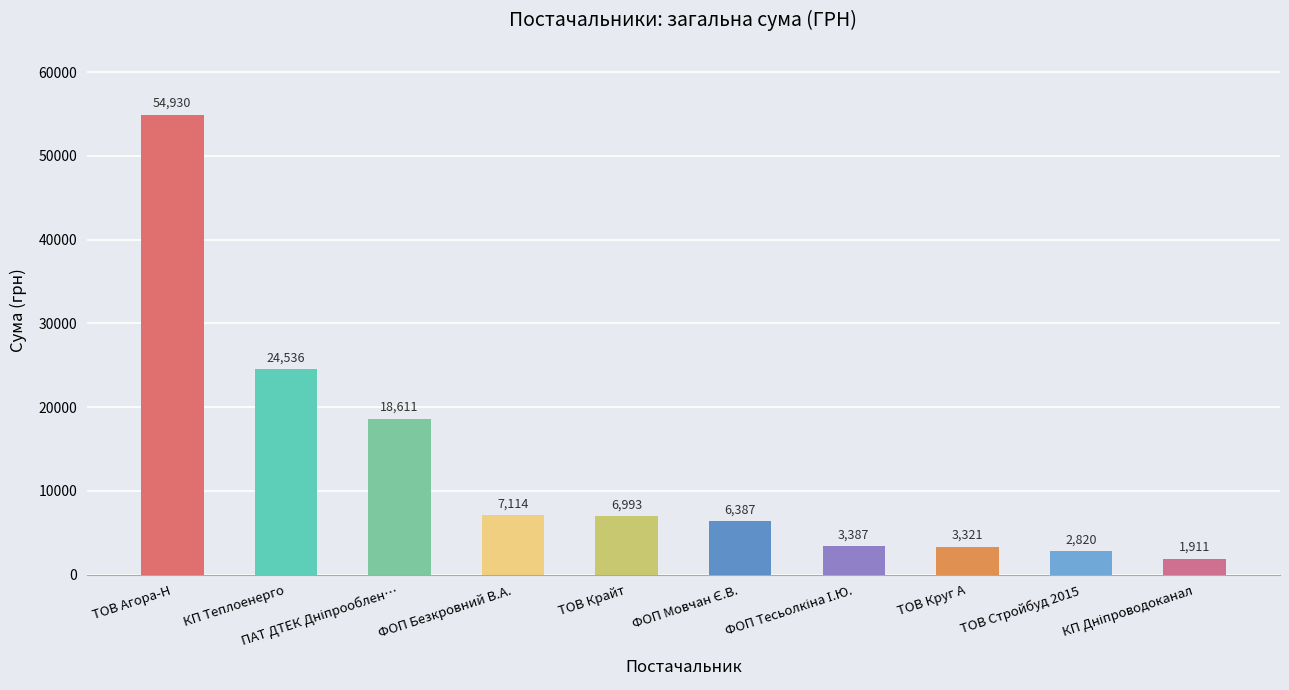

What is the average value?

13001.0